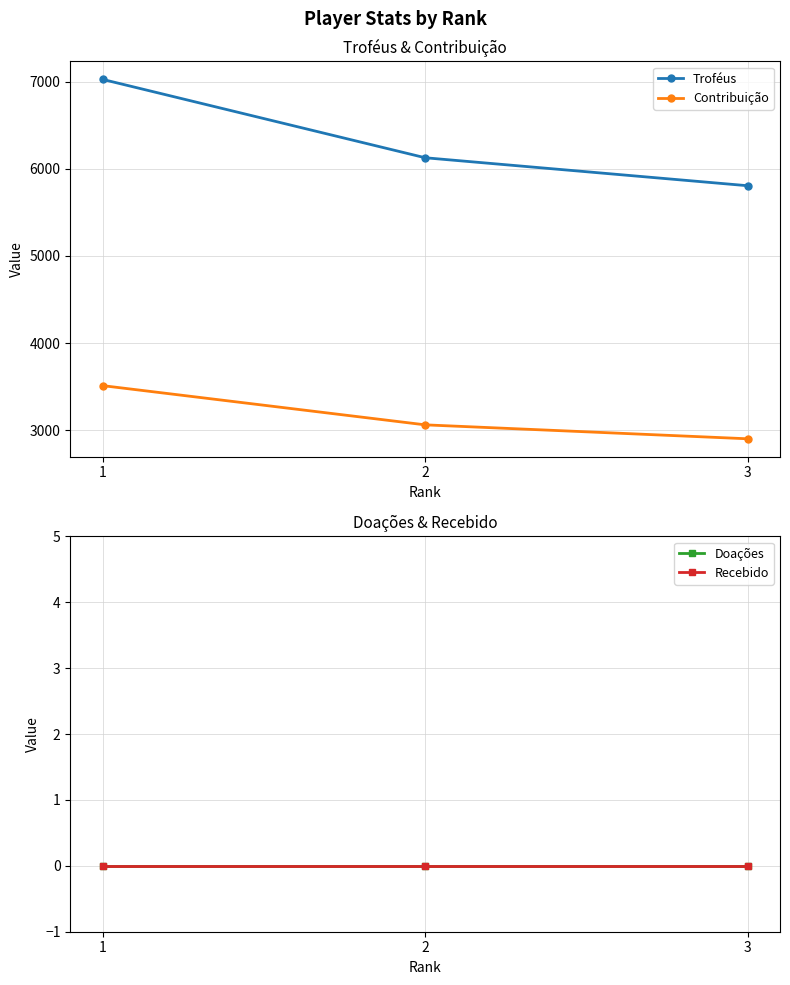

Which series changed the most between 1 and 3?

Troféus